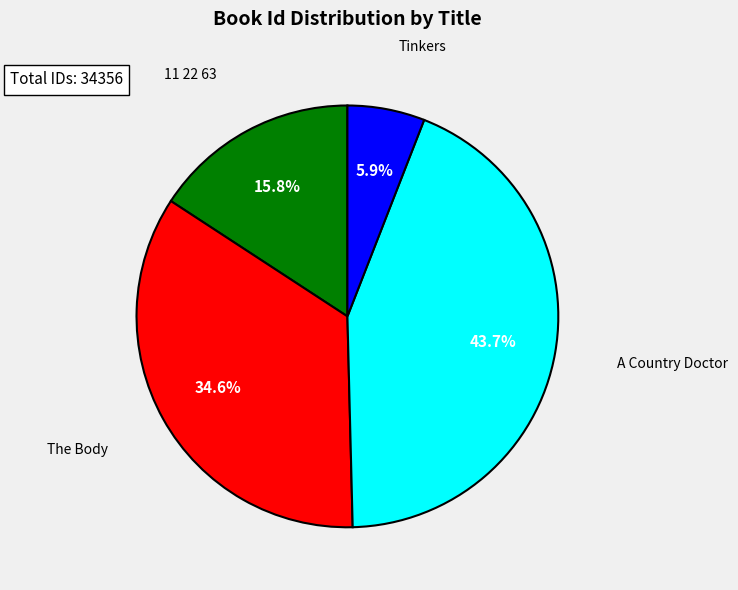

What percentage is the The Body slice, to the nearest percent?

35%